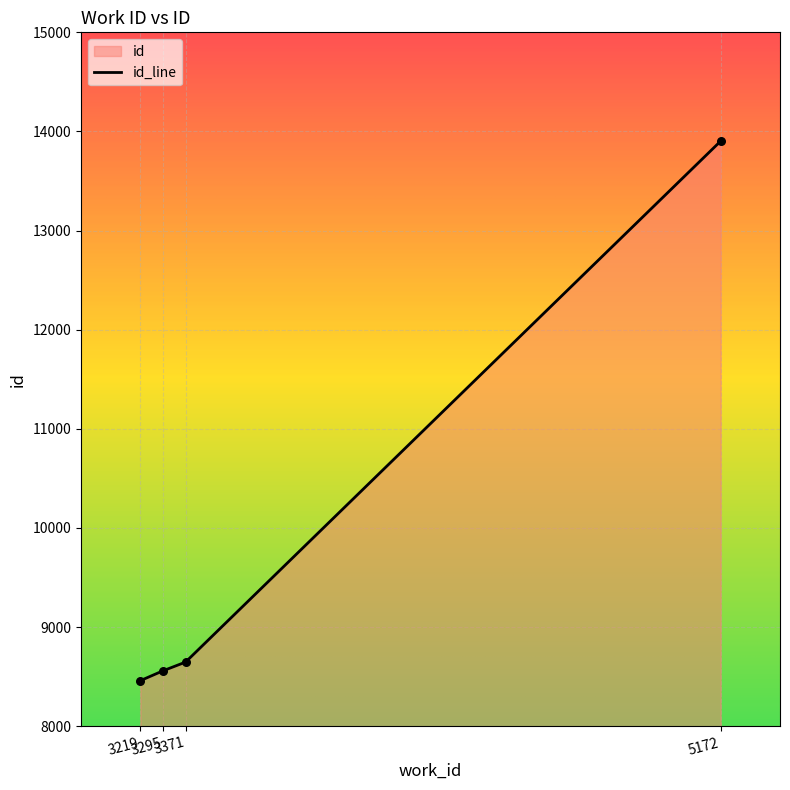

Approximately how many times larger is the value at 3371 compared to 5172?

0.6